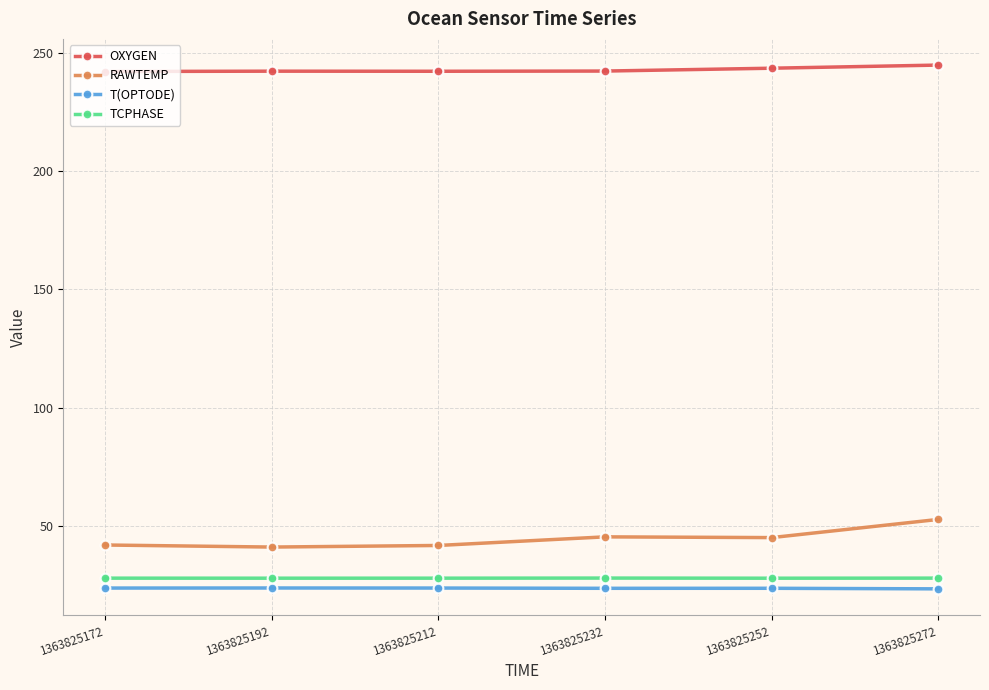

What is the value of the T(OPTODE) point at the 5th from the left?

23.8